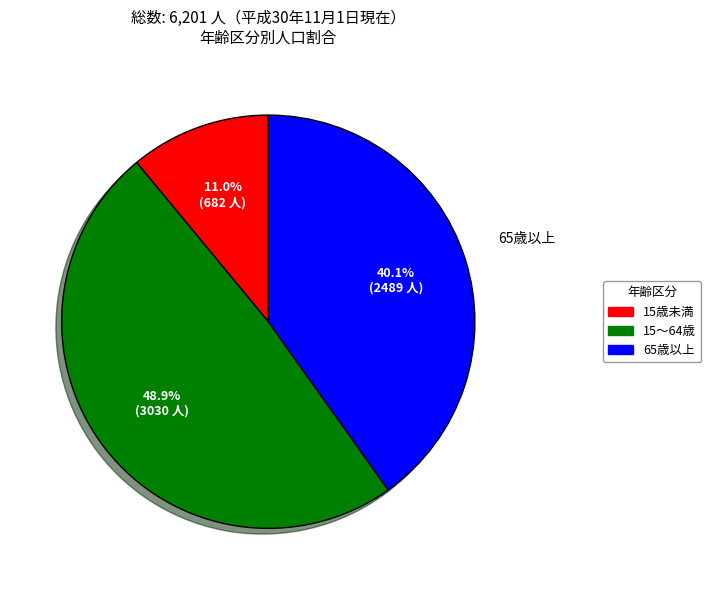

Does any single category account for the majority?

No